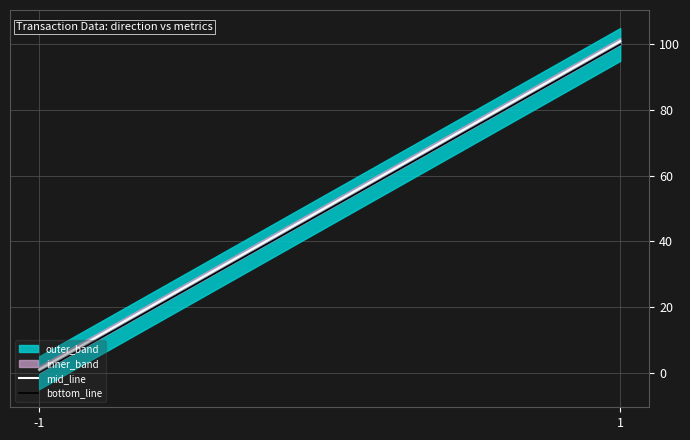

What is the difference between the bottom_line values at -1 and 1?

100